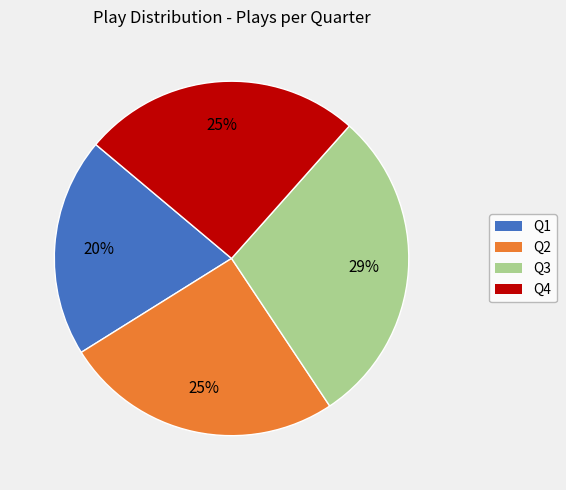

Between Q3 and Q2, which is larger?

Q3